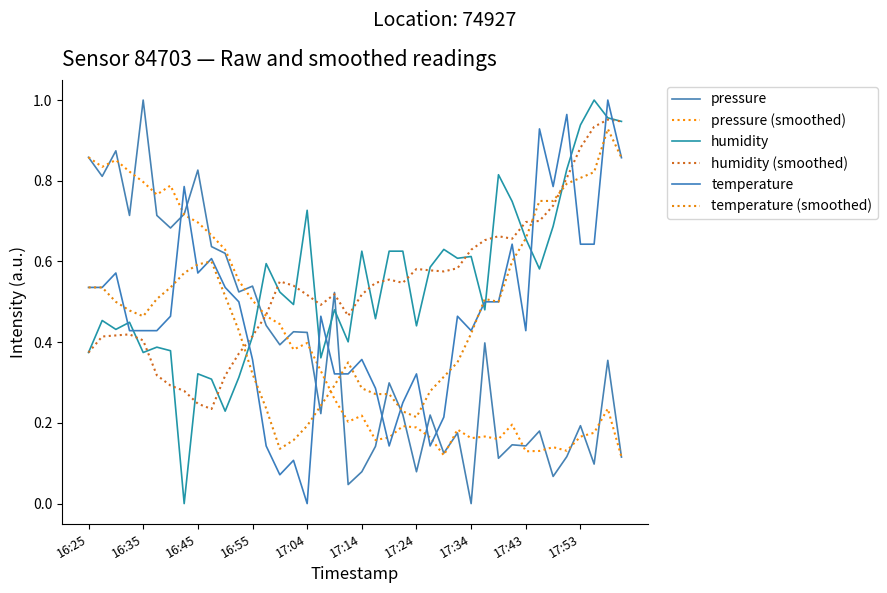

How many lines are shown in the chart?

6